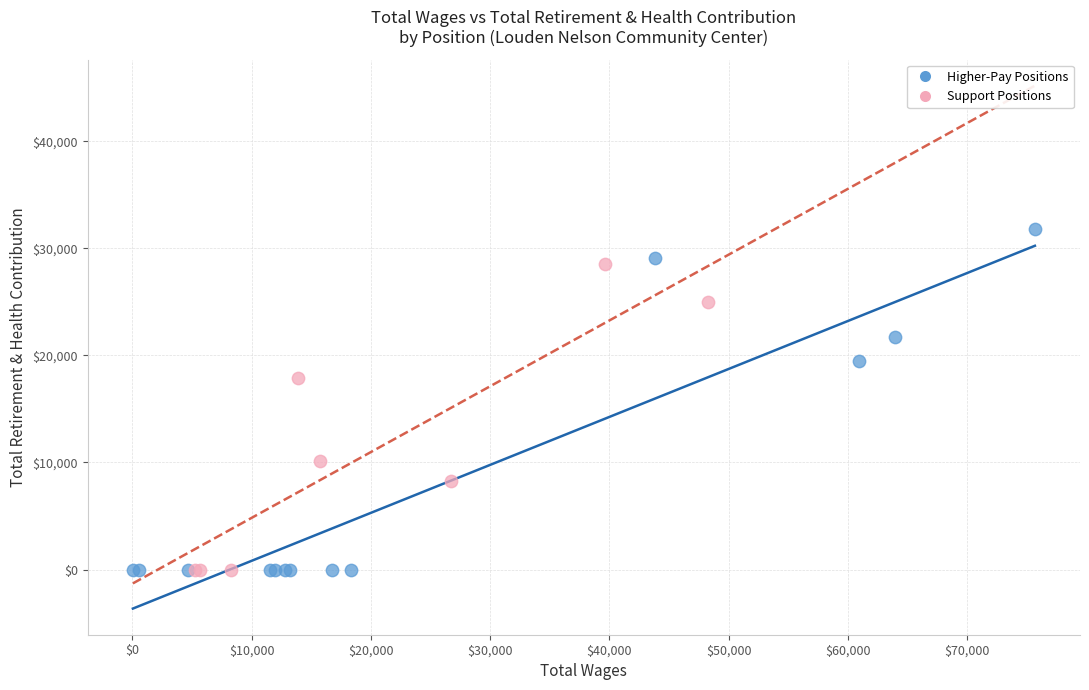

Which series has the largest Y range (max minus min)?

Higher-Pay Positions